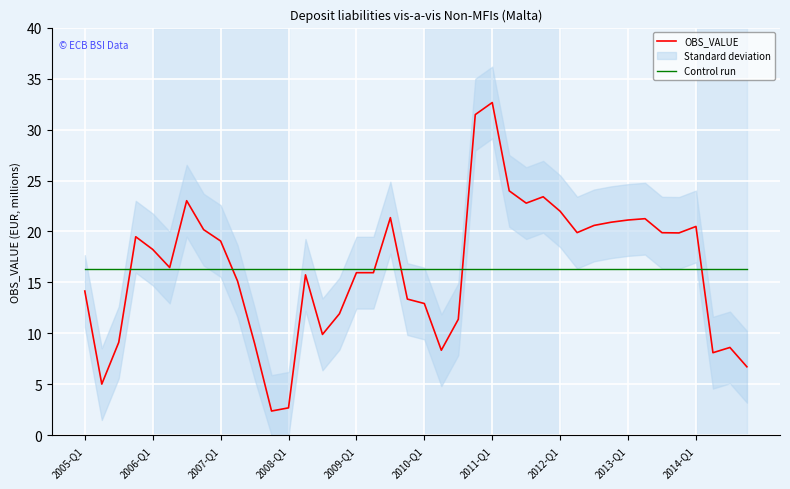

Which series has the largest total across all categories?

OBS_VALUE